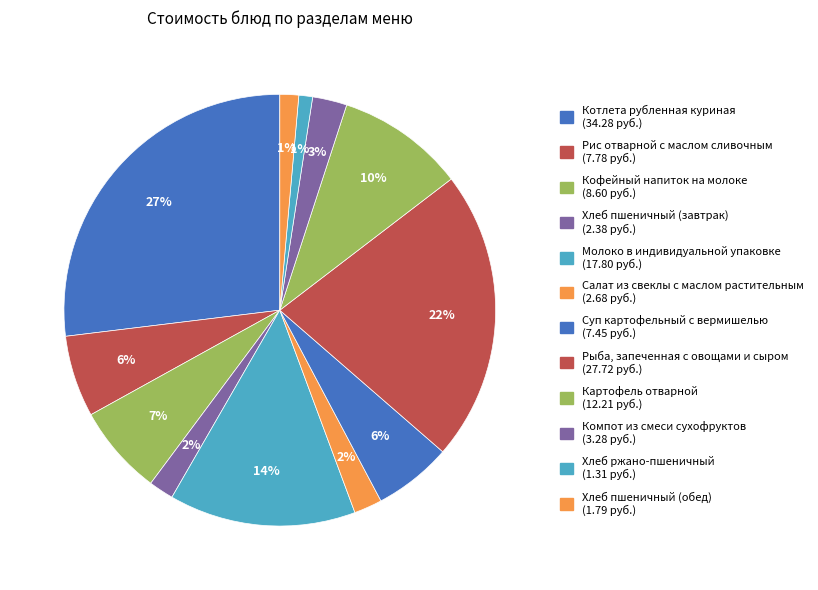

What is the ratio of the value at Рыба, запеченная с овощами и сыром to the value at Рис отварной с маслом сливочным?

3.6